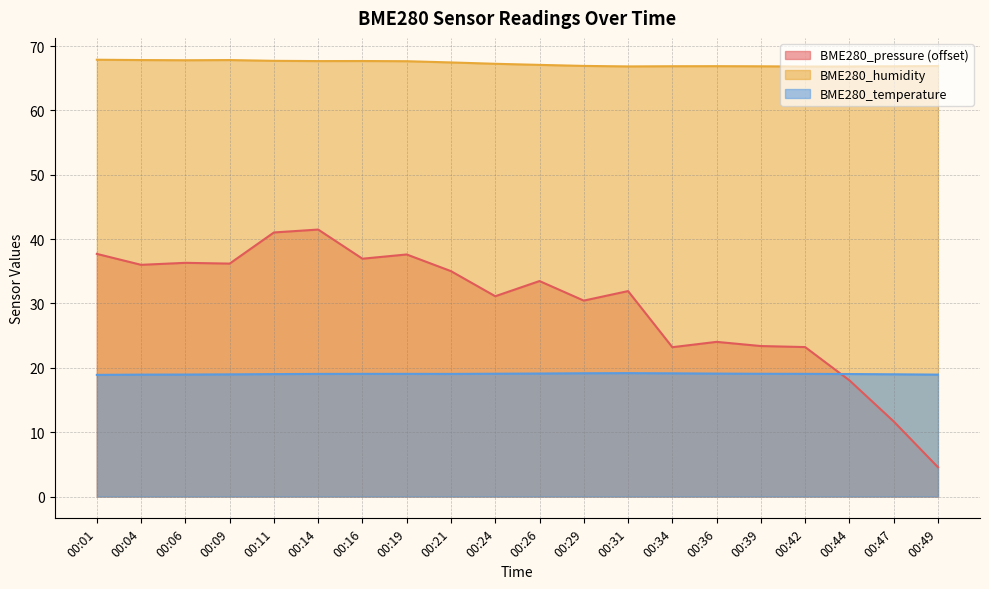

What is the difference between the BME280_pressure values at 00:36 and 00:04?

12.0